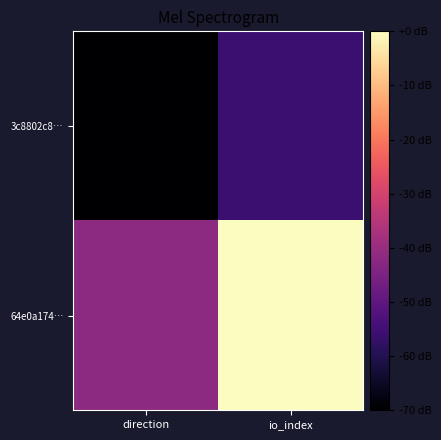

List the series in order of their peak value, highest first.

64e0a174…, 3c8802c8…